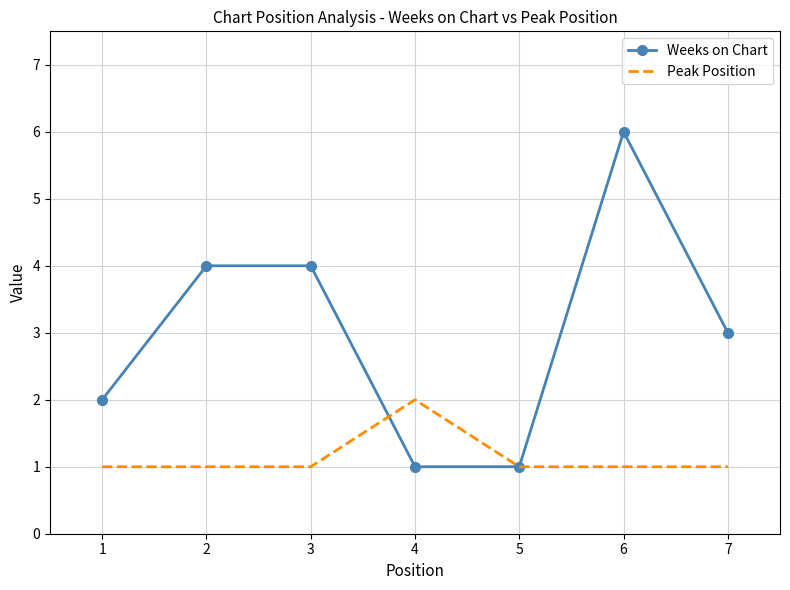

The value of Weeks on Chart at 4 is 0. True or false?

False